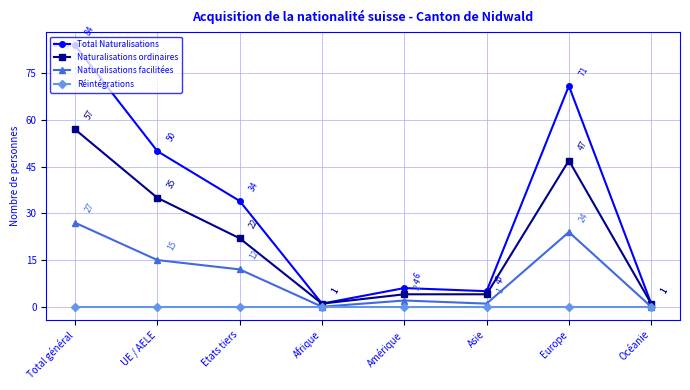

What is the maximum value shown in the chart?

84